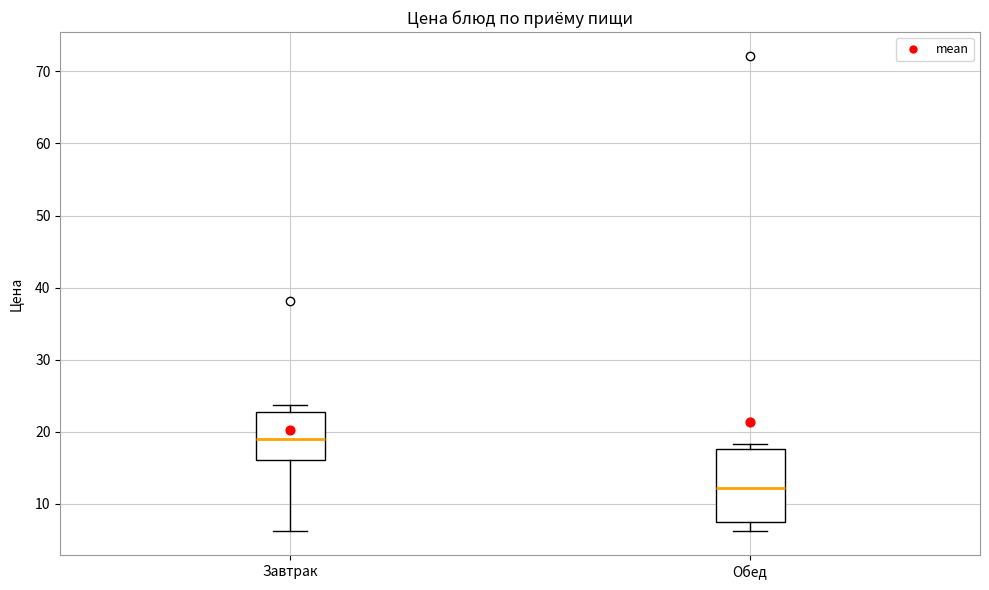

Where does the median line of the box for Завтрак sit on the y-axis? The values are not printed on the chart, so give them approximately, as read against the axis.

19